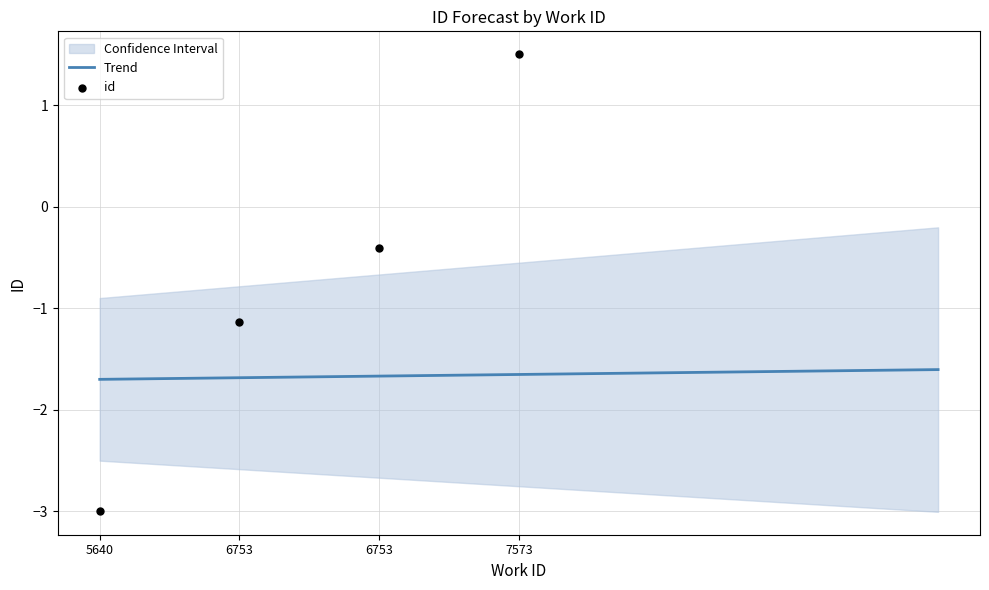

What is the change in value from 5640 to 6753?

+2.6